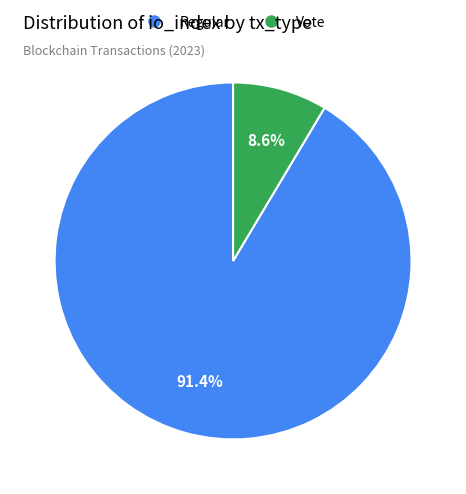

How many slices are in this pie chart?

2